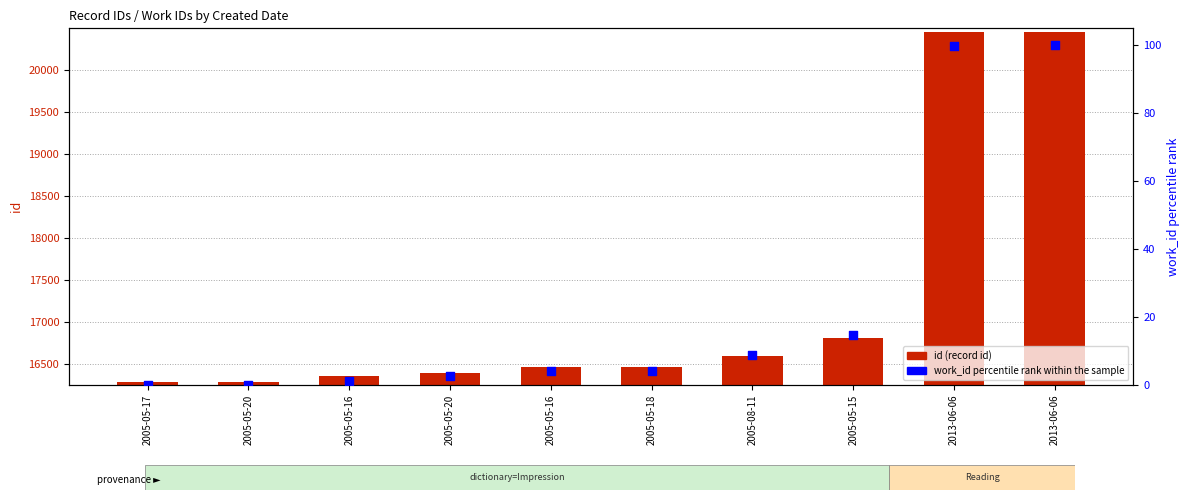

Which series reaches the minimum Y coordinate?

work_id percentile rank within the sample